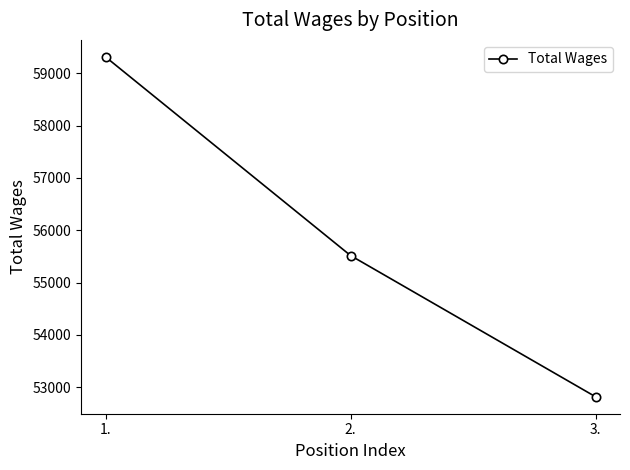

Approximately how many times larger is the value at 2. compared to 3.?

1.1